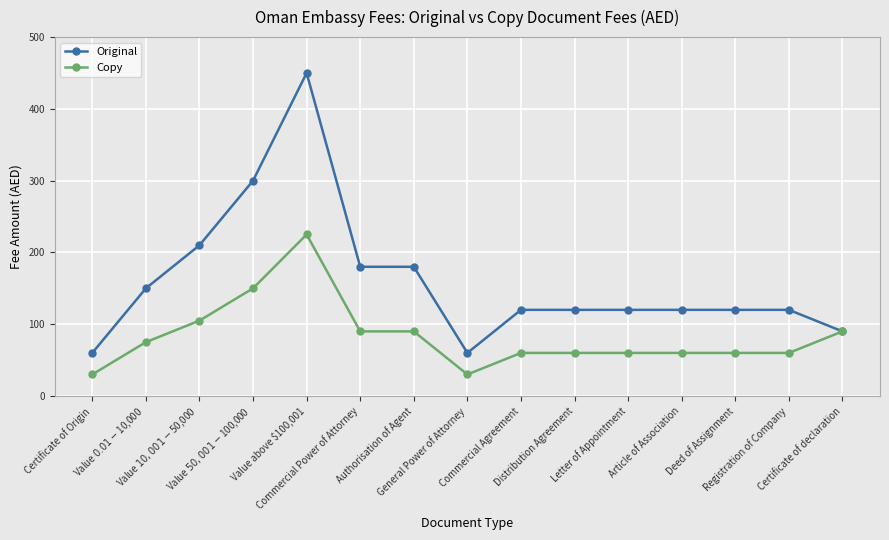

How many distinct data groups are displayed?

2